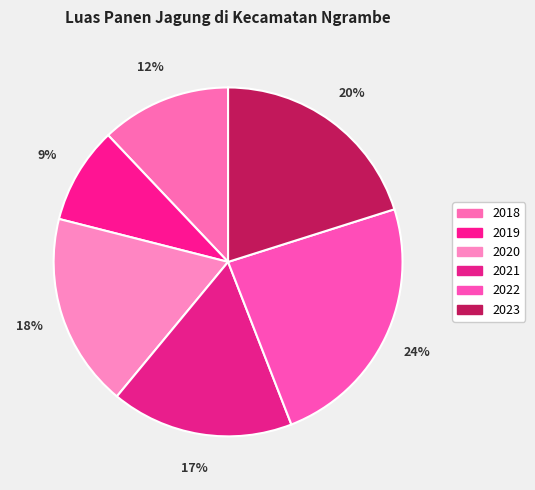

What percentage is the 2022 slice, to the nearest percent?

24%